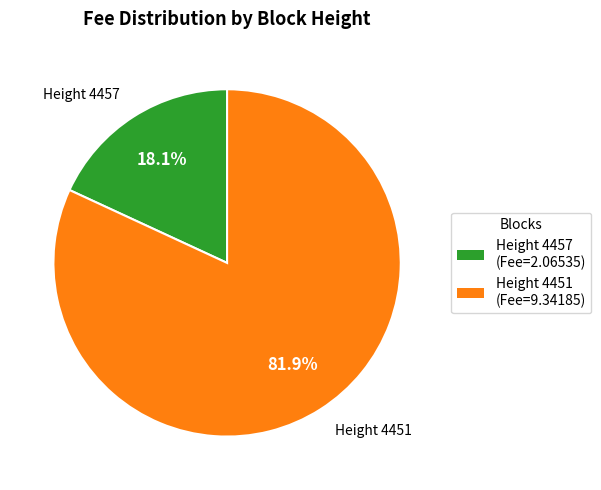

Does any single category account for the majority?

Yes